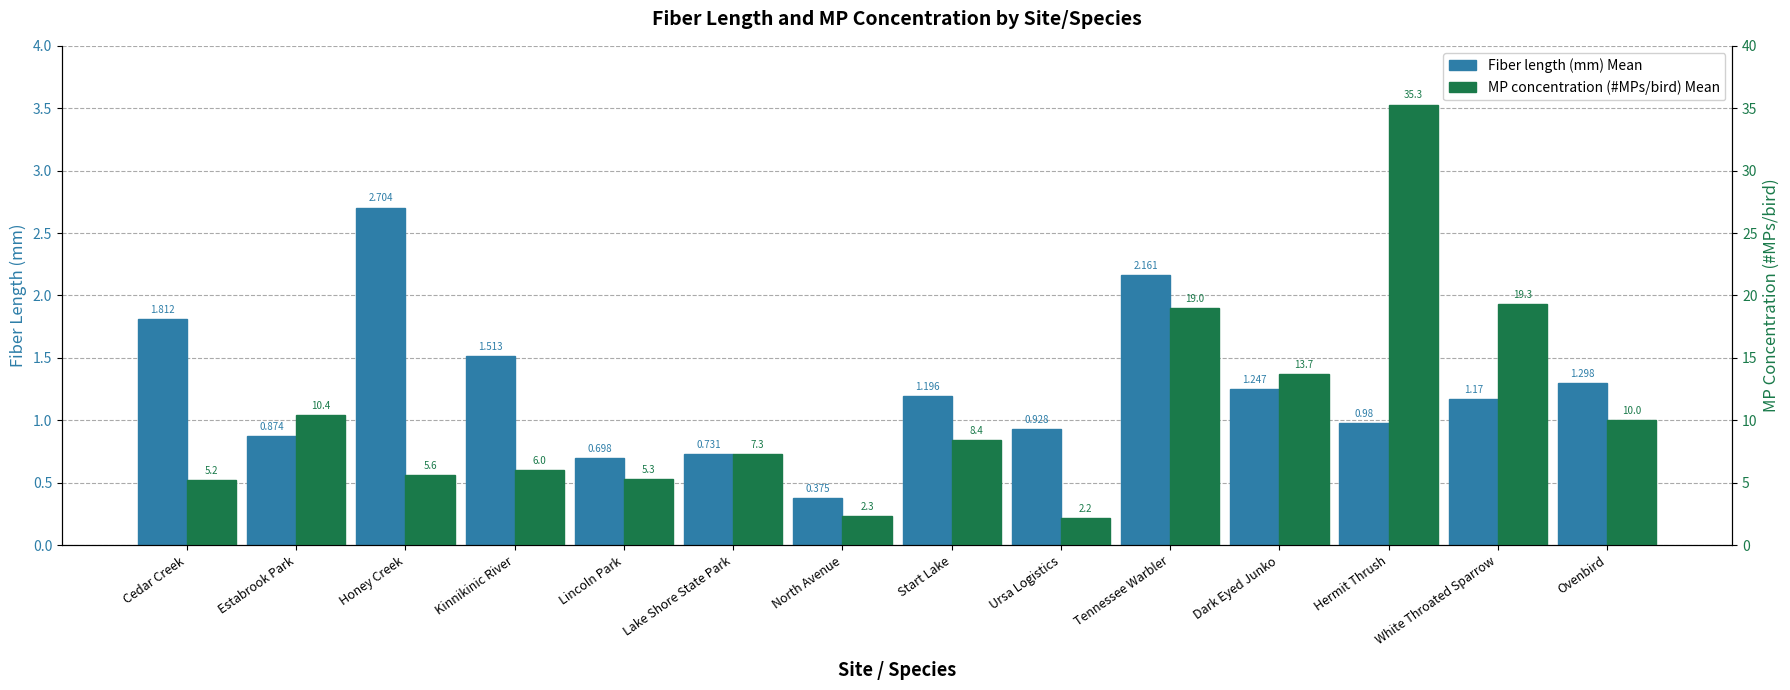

Is the value of Fiber length (mm) Mean at Start Lake greater than the value of MP concentration (#MPs/bird) Mean at Tennessee Warbler?

No